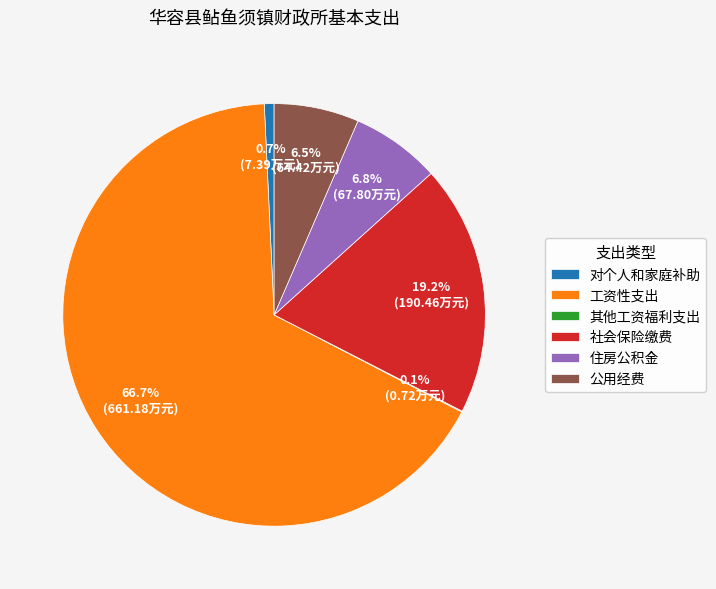

Between 公用经费 and 对个人和家庭补助, which is larger?

公用经费